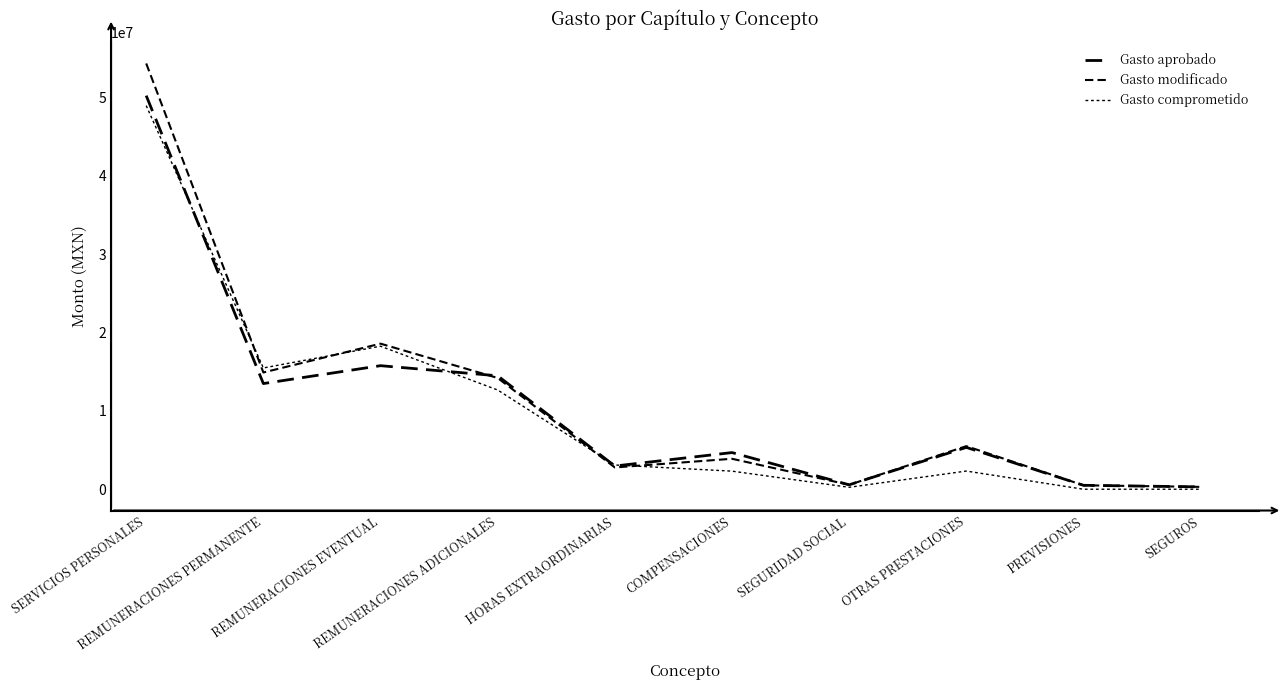

True or false: Gasto comprometido has a value of 27688481.2 at REMUNERACIONES EVENTUAL.

False